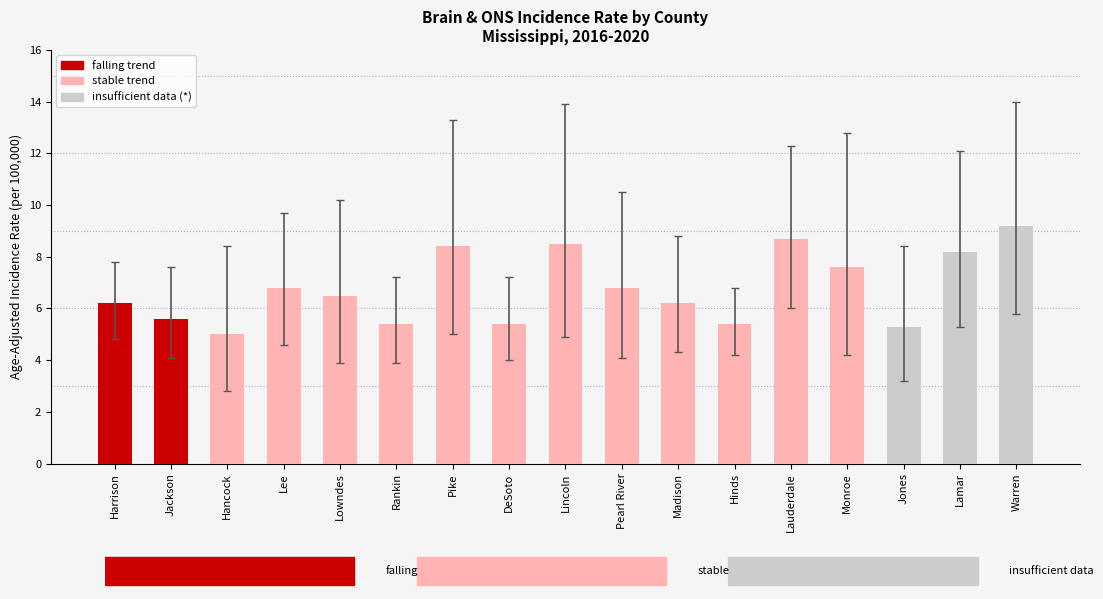

Between Pike and Hinds, which is larger?

Pike